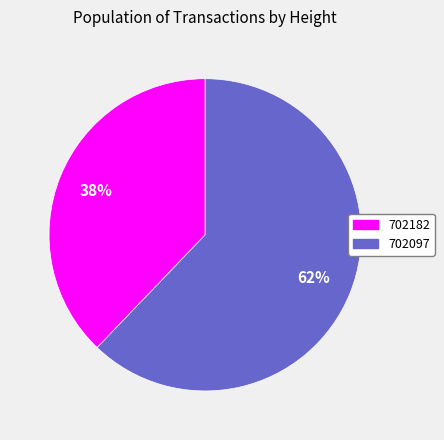

Which category has the smallest portion of the pie?

702182